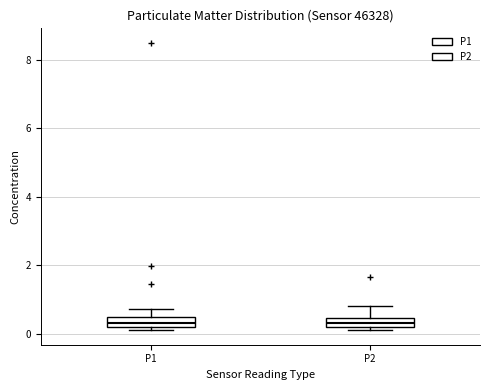

Where does the upper whisker of the box for P2 end on the y-axis? The values are not printed on the chart, so give them approximately, as read against the axis.

0.8